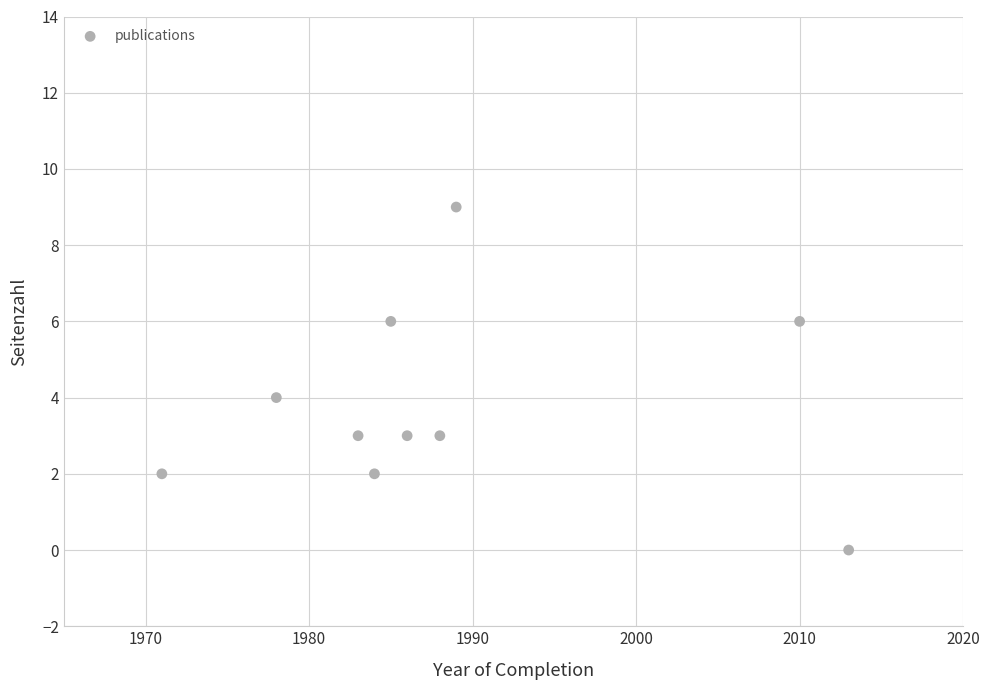

What is the range of Y values (max minus min)?

9